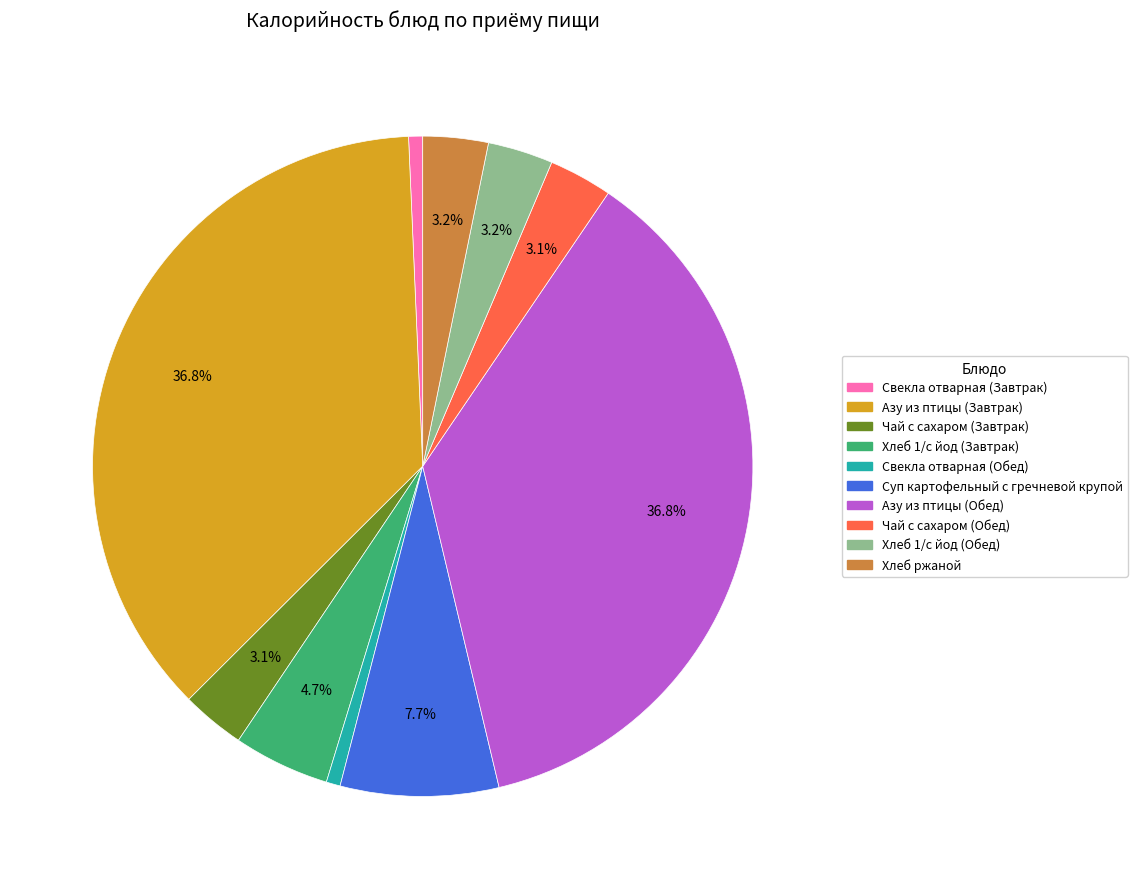

What percentage is NOT represented by Чай с сахаром (Обед)?

96.9%